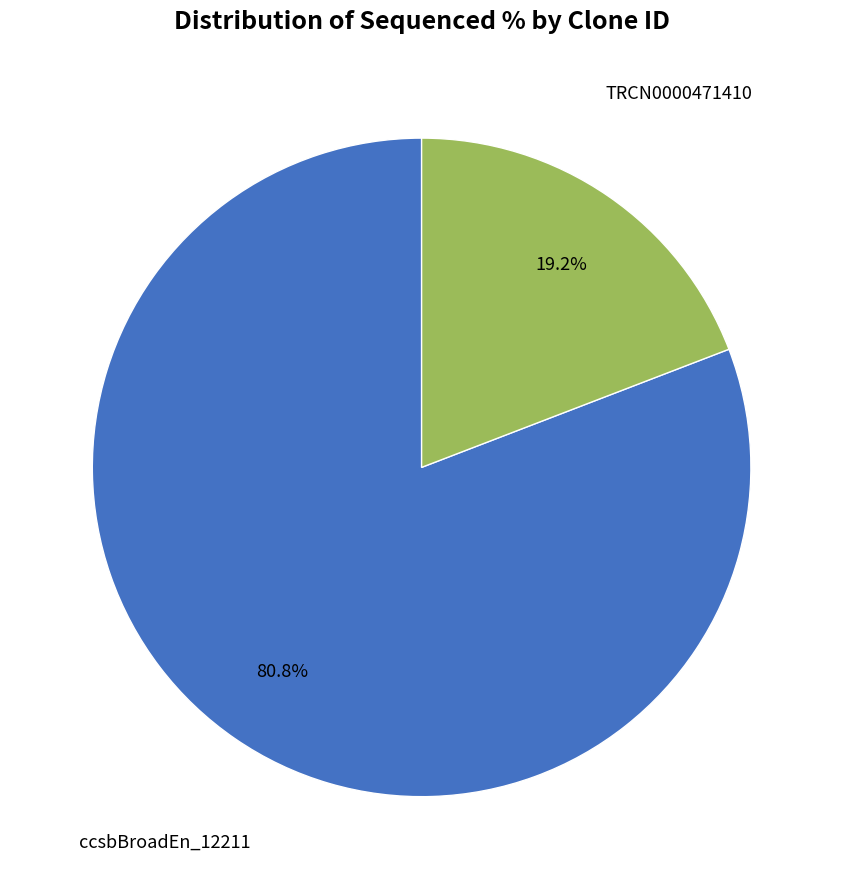

To the nearest percent, what is the average slice percentage?

50%